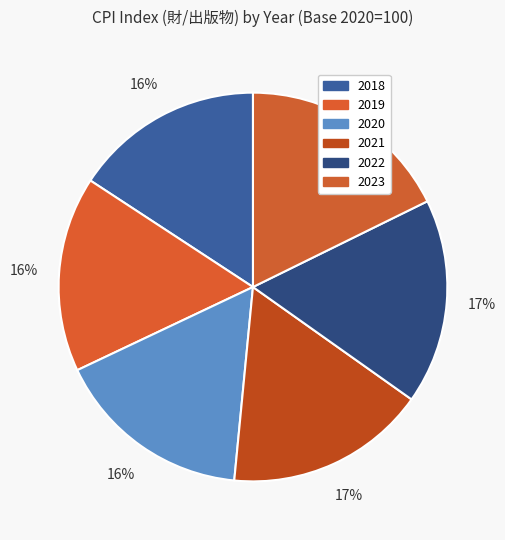

What percentage is NOT represented by 2021?

83.3%